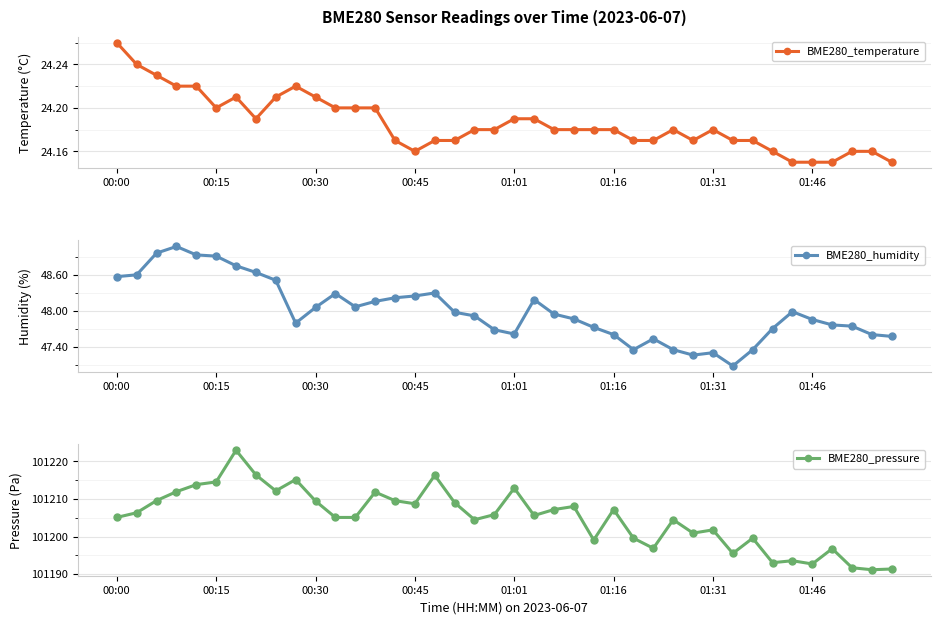

True or false: BME280_pressure and BME280_humidity cross at least once.

False